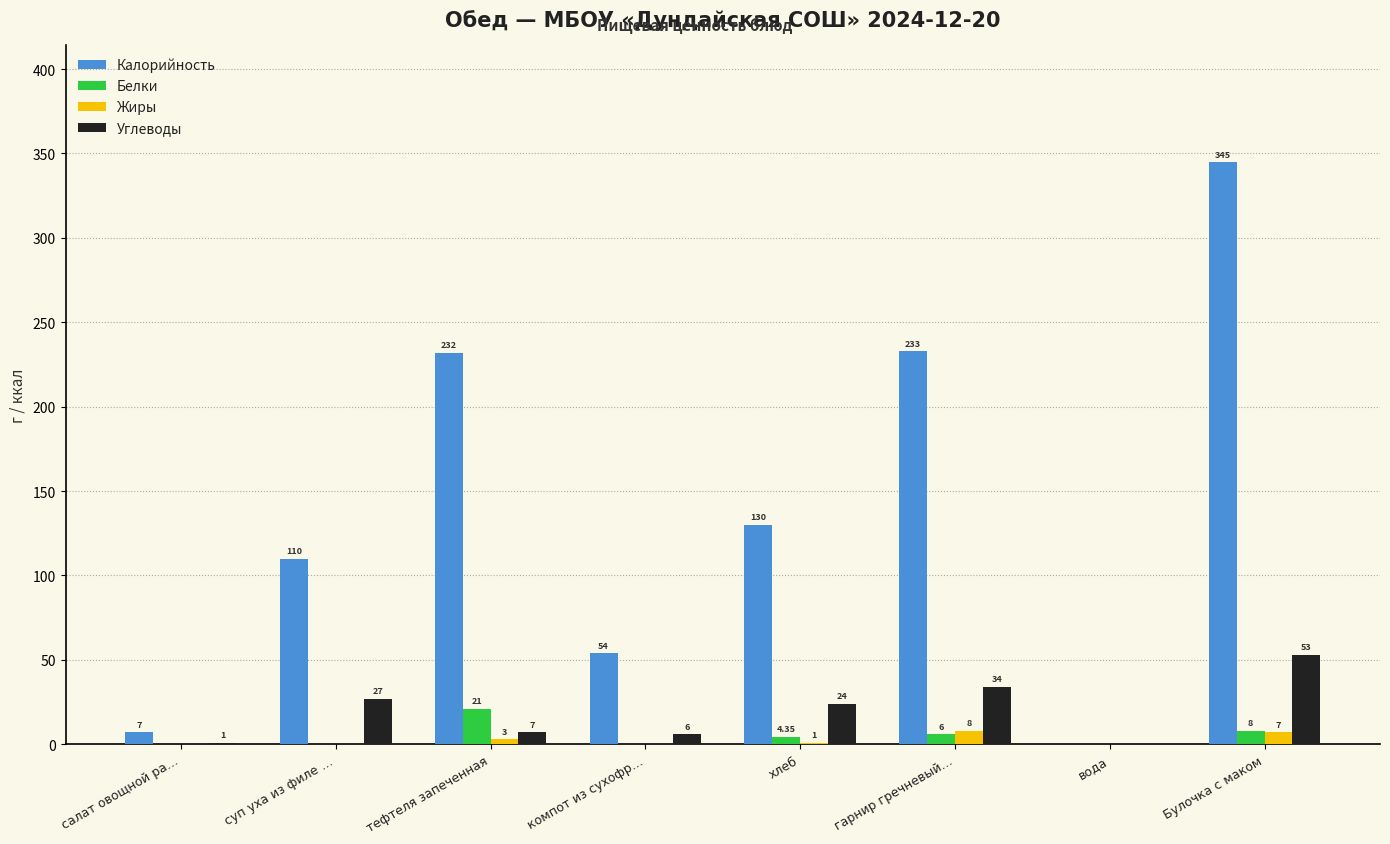

At which label does Углеводы first exceed 24?

суп уха из филе …